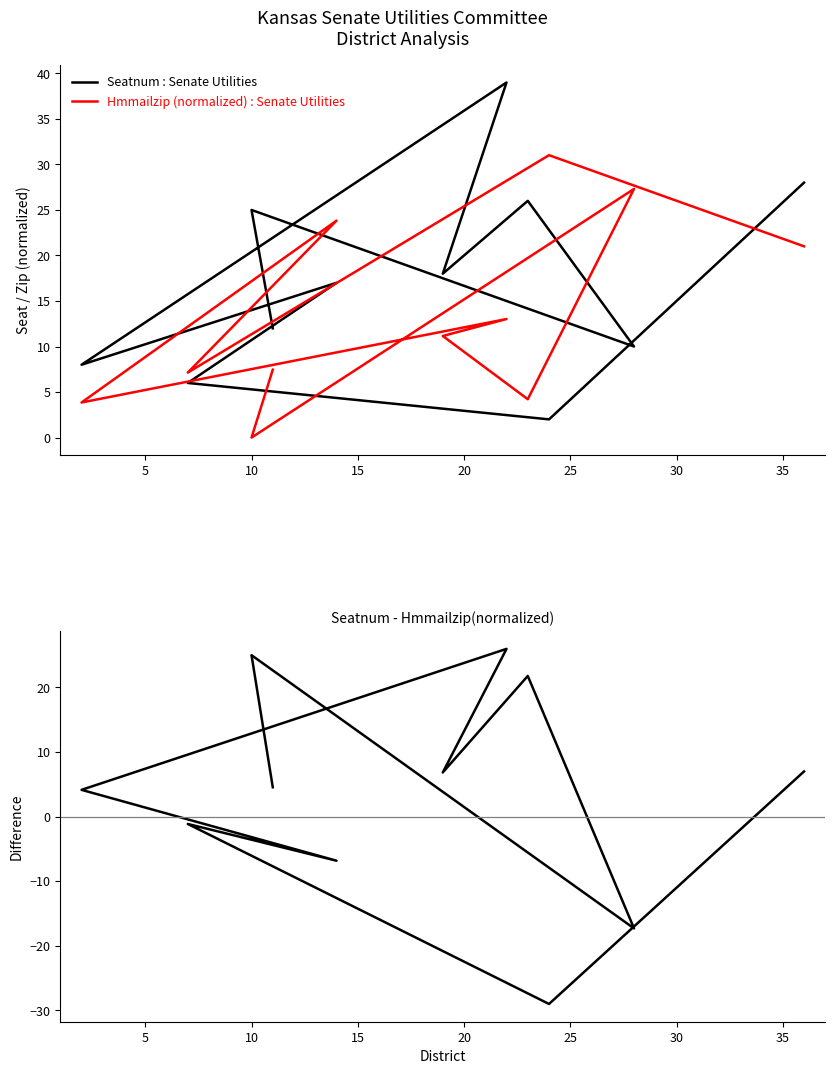

Which series changed the most between 10 and 10?

Seatnum : Senate Utilities